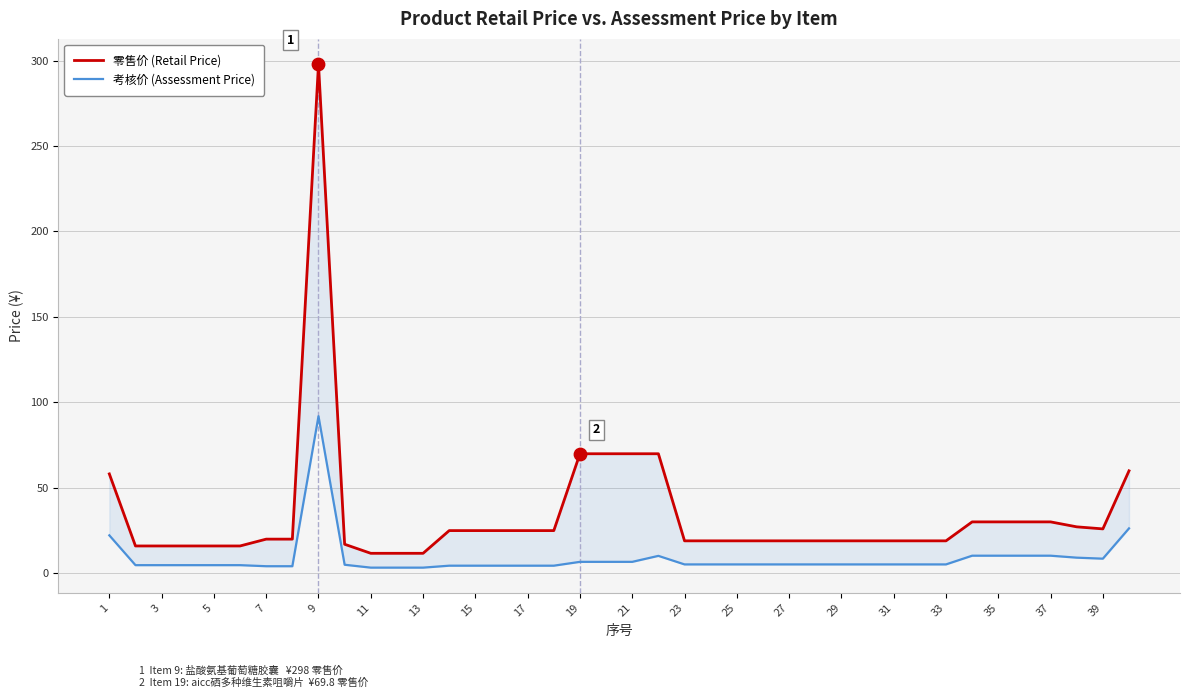

Which series contains the highest Y value?

零售价 (Retail Price)